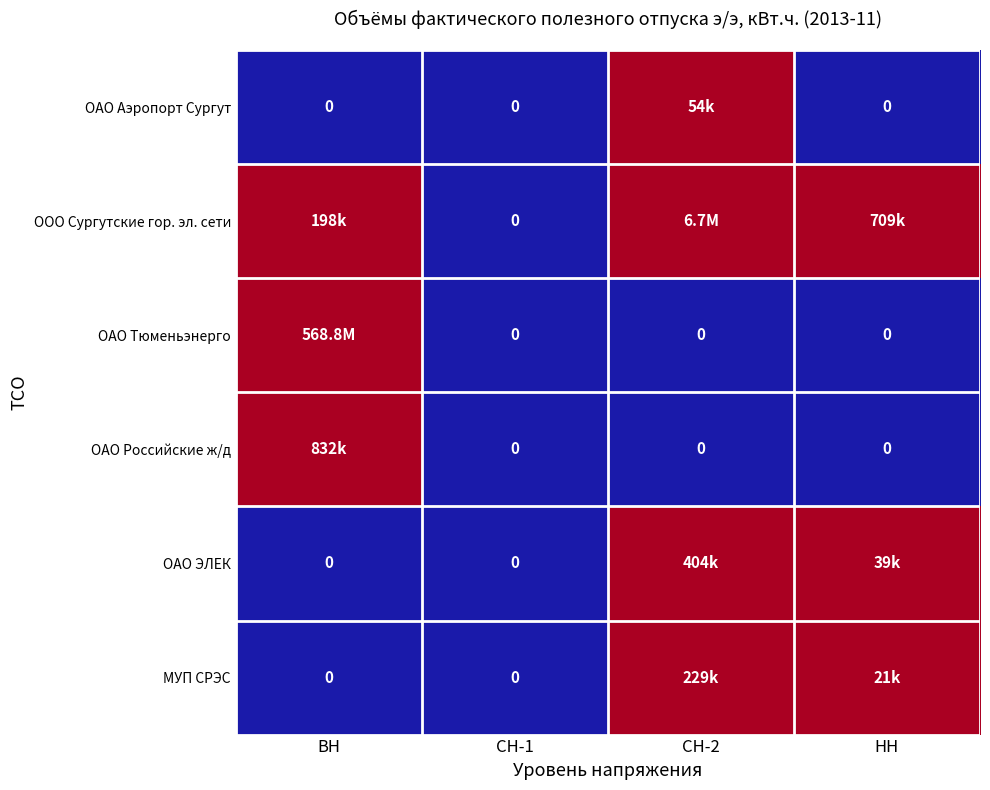

Between СН-1 and НН, which series saw the biggest shift?

ООО Сургутские гор. эл. сети